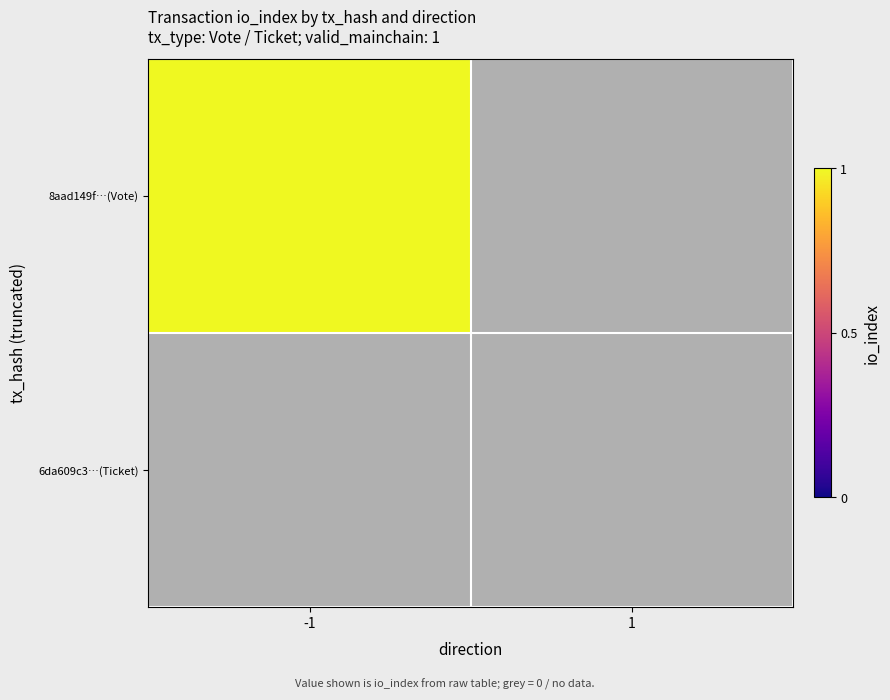

The value of 8aad149f…(Vote) at -1 is 1. True or false?

True